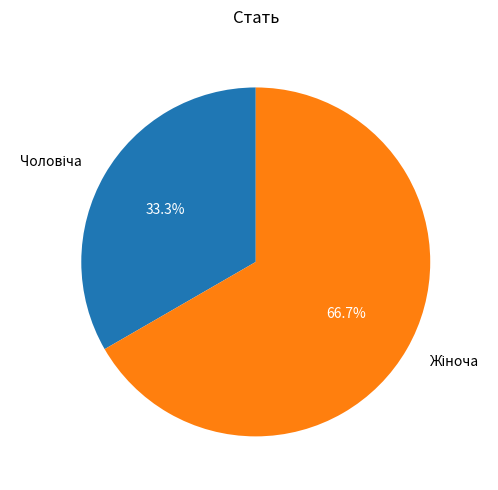

How many slices are in this pie chart?

2